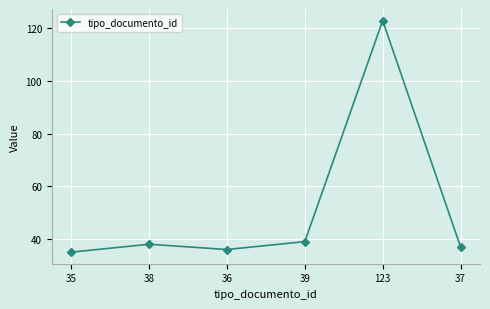

True or false: the data shows 38 at 38.

True